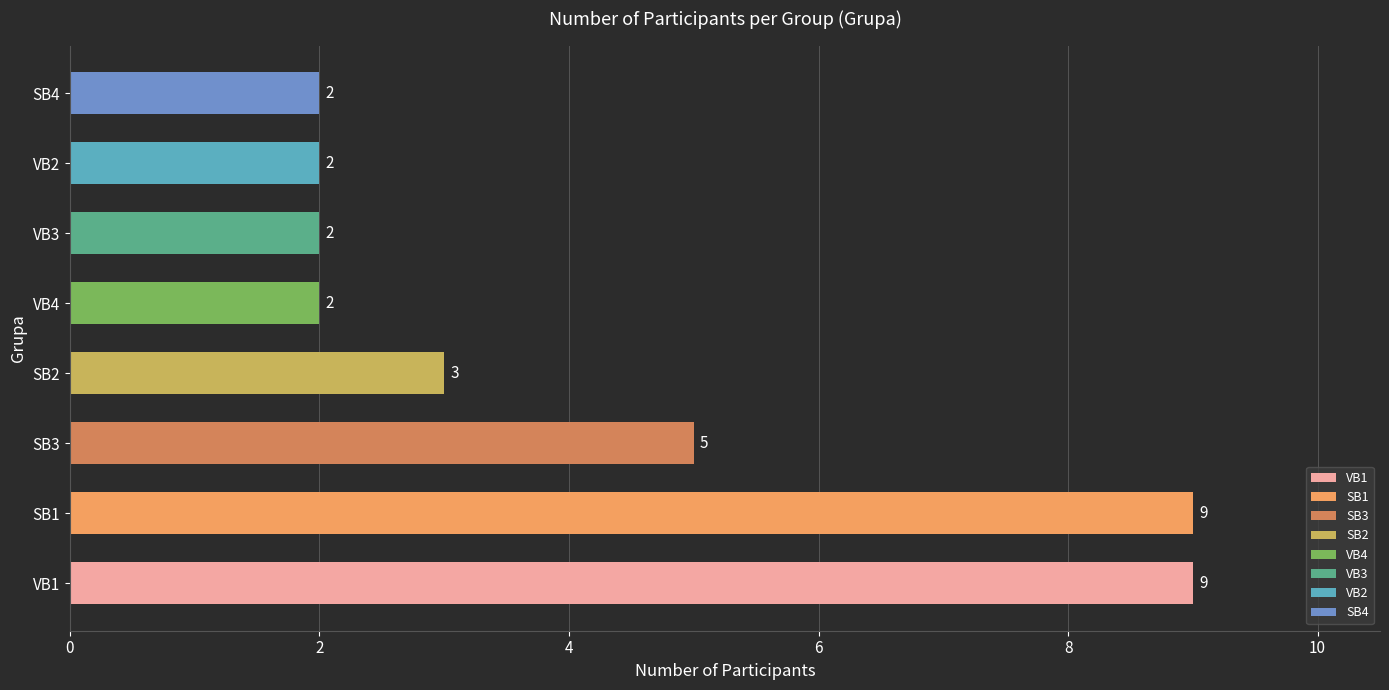

What is the ratio of the value at SB3 to the value at SB4?

2.5